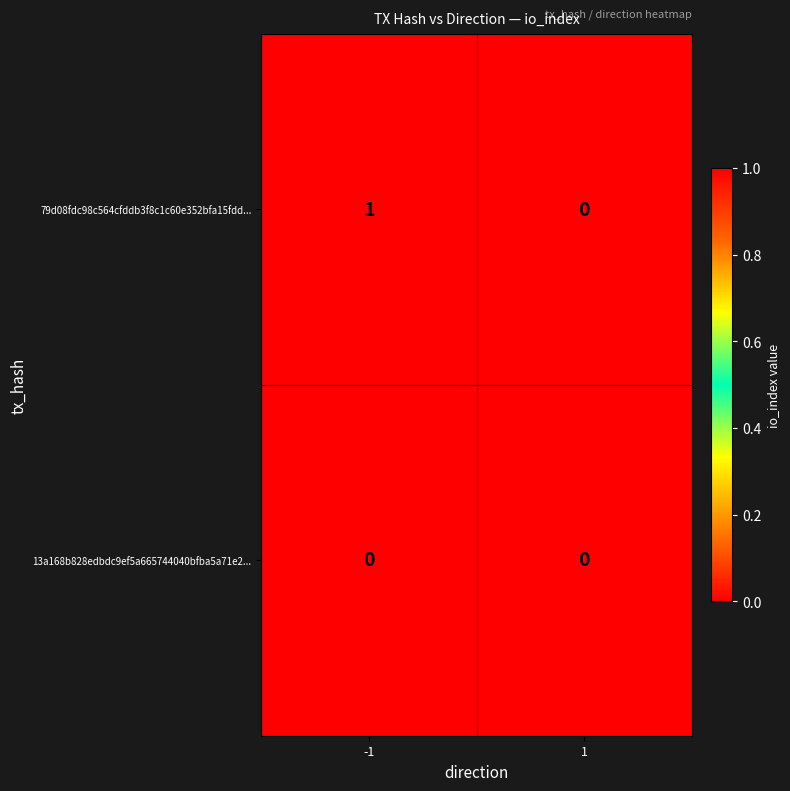

Reading left to right, transcribe all the data shown in this chart.

79d08fdc98c564cfddb3f8c1c60e352bfa15fdd...: 1	0
13a168b828edbdc9ef5a665744040bfba5a71e2...: 0	0